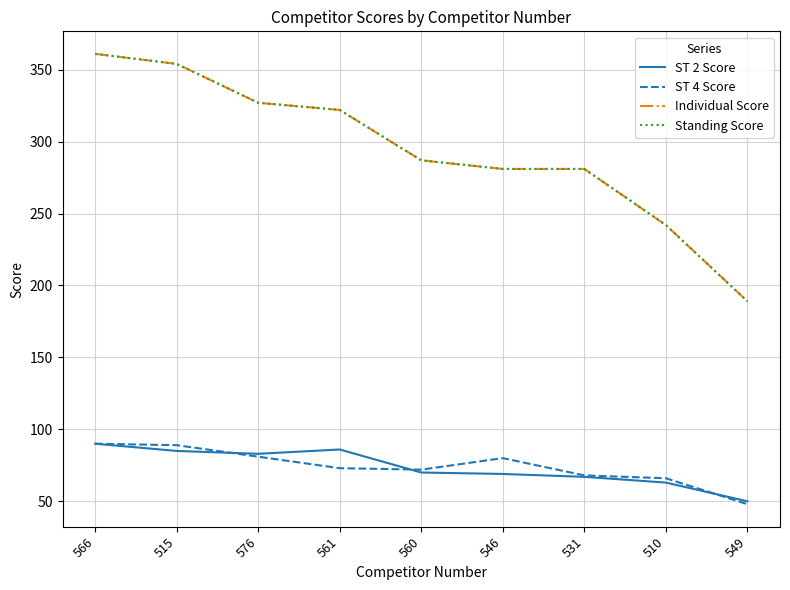

Rank the series at 566 from lowest to highest value.

ST 2 Score, ST 4 Score, Individual Score, Standing Score